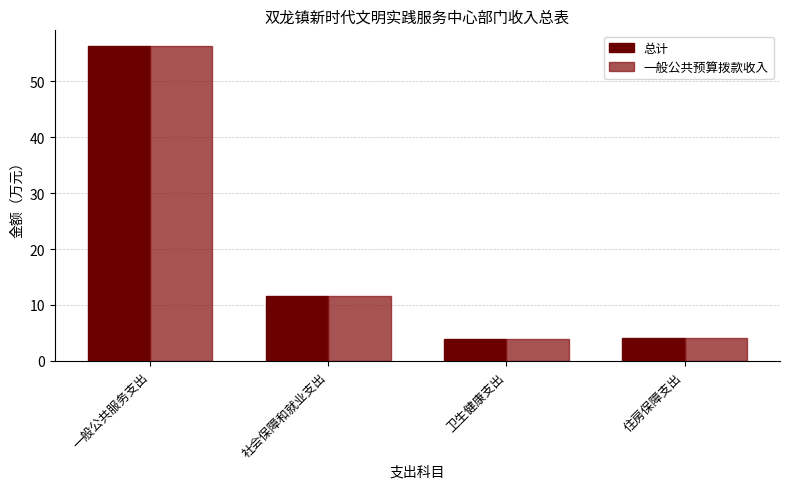

What is the label of the 1st bar from the right?

住房保障支出